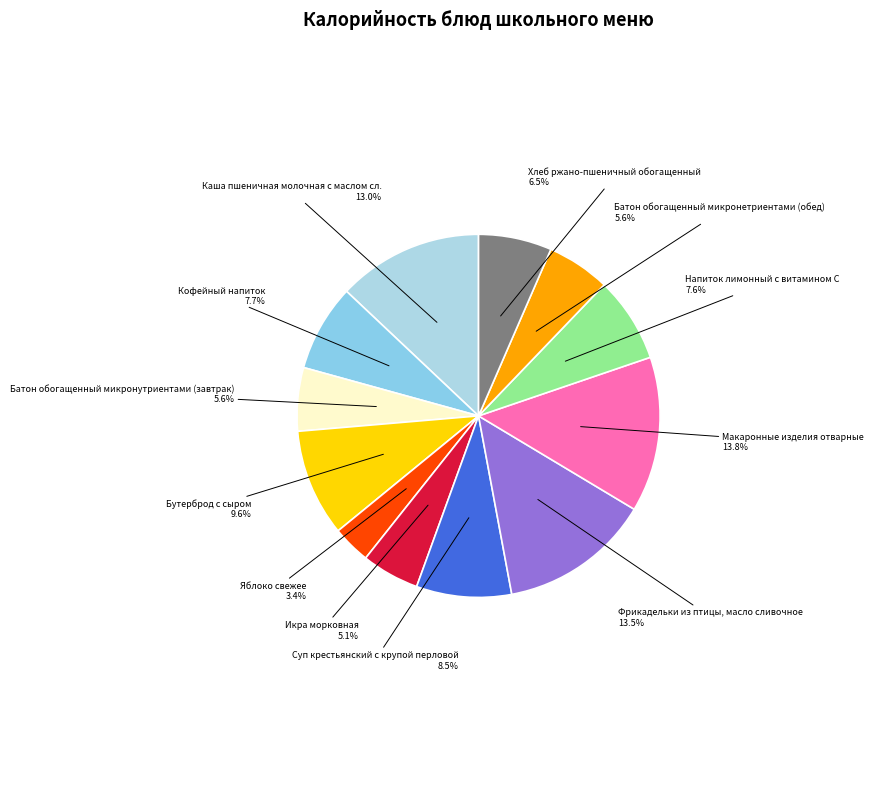

Do Суп крестьянский с крупой перловой and Батон обогащенный микронутриентами (завтрак) together represent more than half of the pie?

No